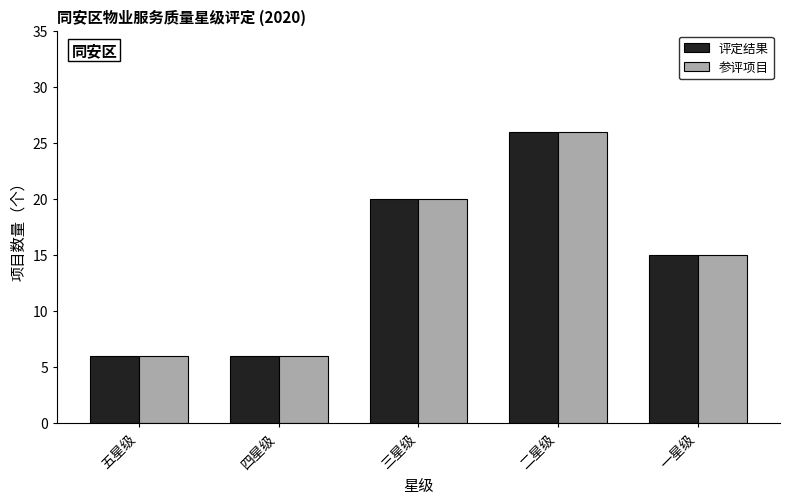

At which label does 参评项目 first exceed 15?

三星级